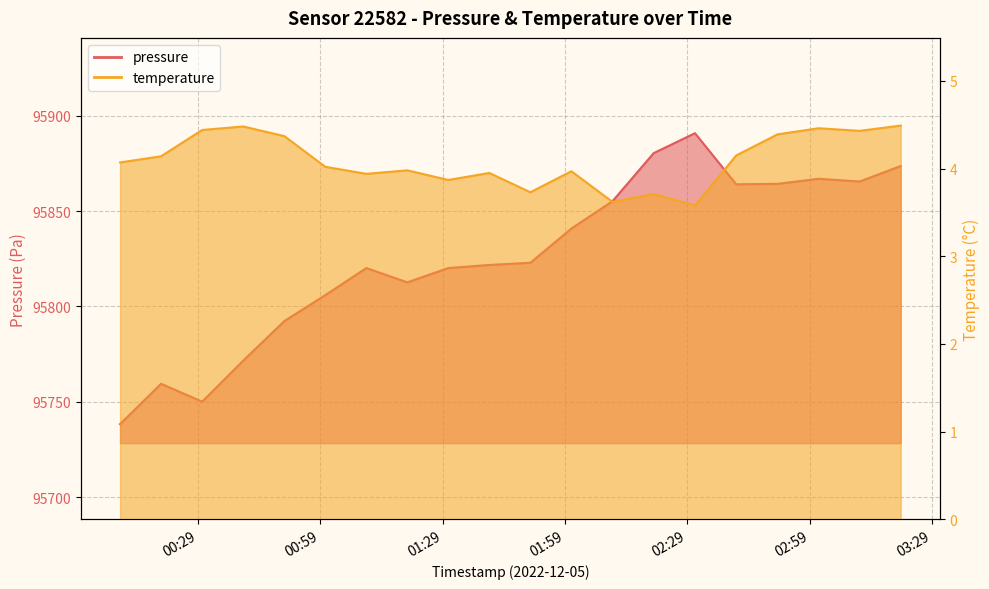

What is the value of the temperature point at the 6th from the left?

4.0